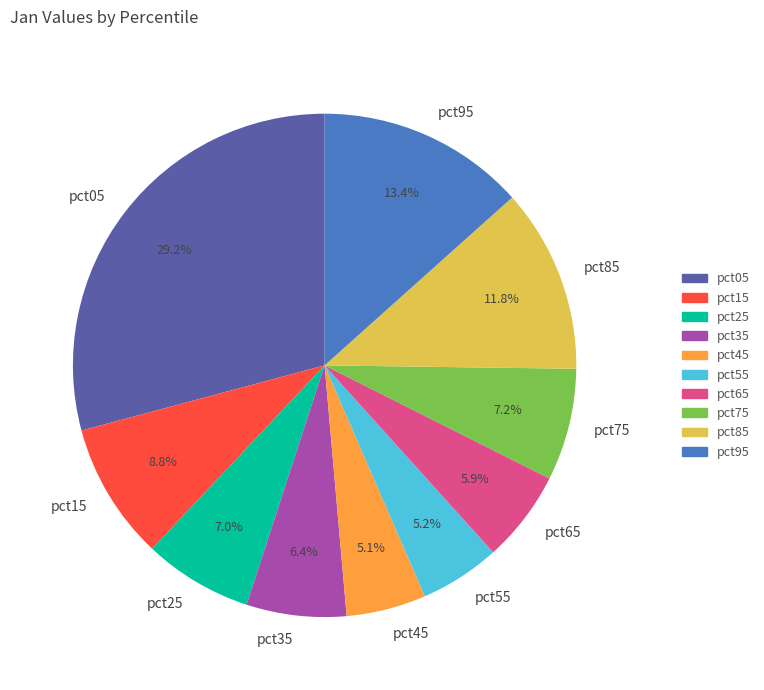

To the nearest percent, what is the difference between the largest and smallest slice percentages?

24%